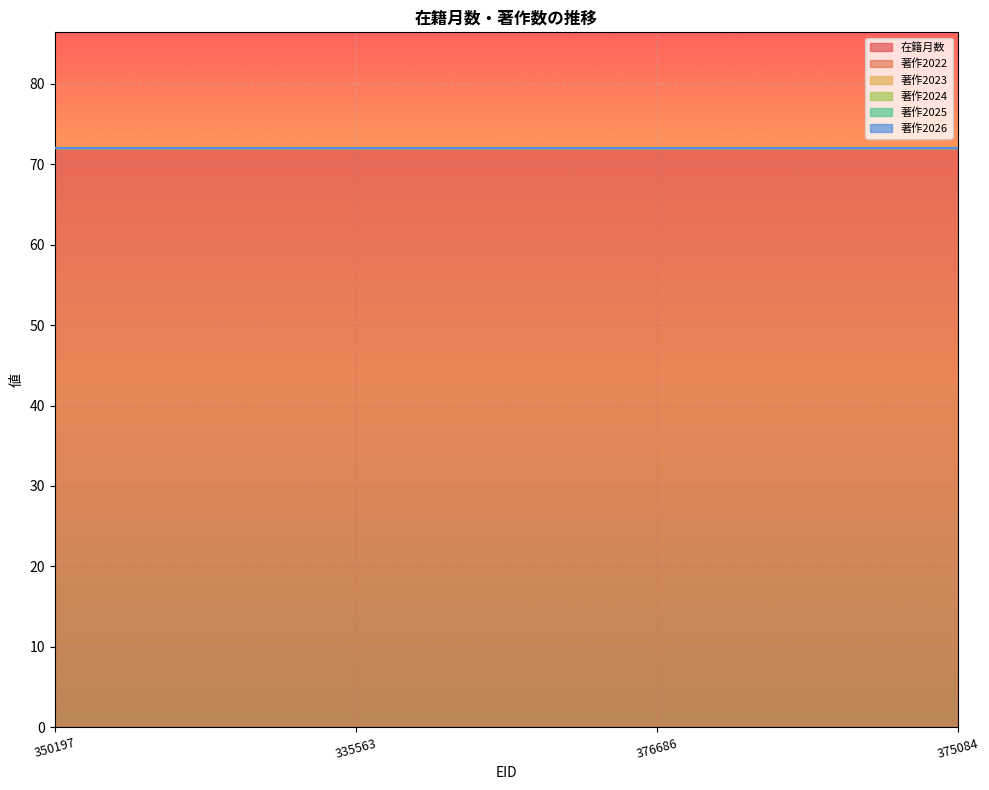

Reading left to right, transcribe all the data shown in this chart.

在籍月数: 350197=72	335563=72	376686=72	375084=72
著作2022: 350197=0	335563=0	376686=0	375084=0
著作2023: 350197=0	335563=0	376686=0	375084=0
著作2024: 350197=0	335563=0	376686=0	375084=0
著作2025: 350197=0	335563=0	376686=0	375084=0
著作2026: 350197=0	335563=0	376686=0	375084=0